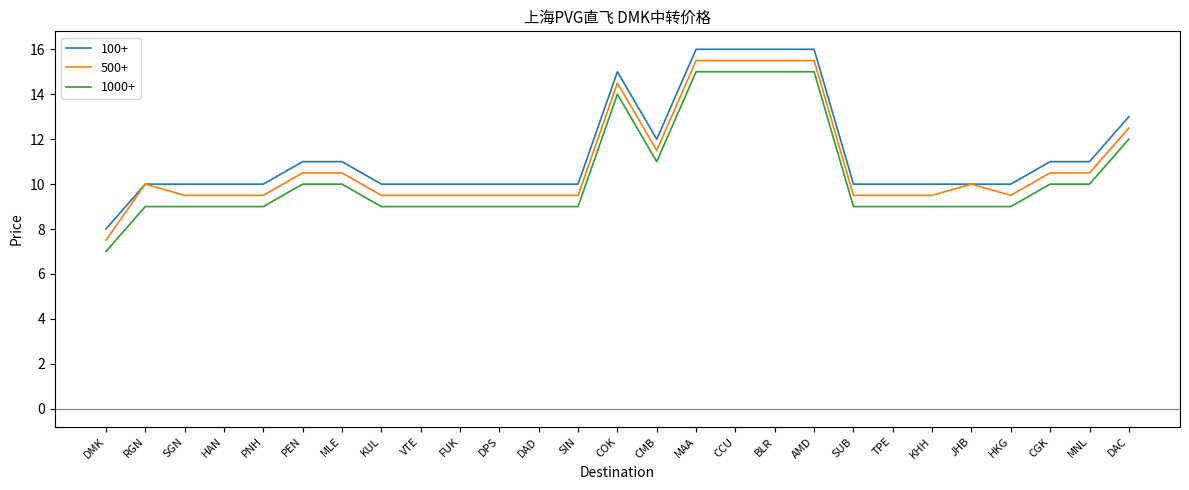

What position from the right is RGN?

26